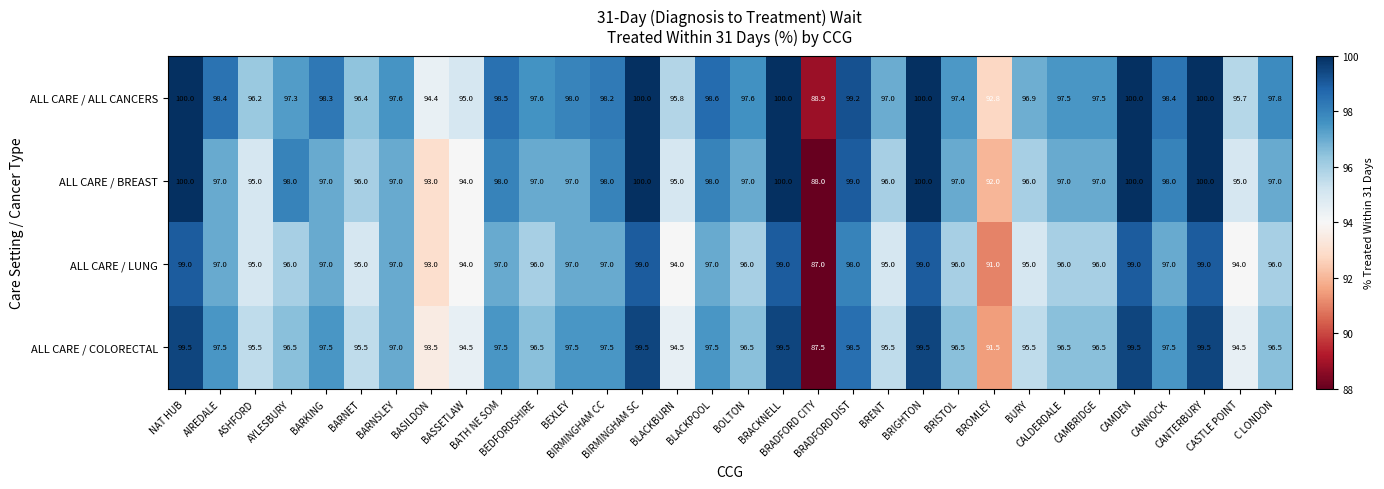

Rank the series at BRADFORD CITY from lowest to highest value.

ALL CARE / LUNG, ALL CARE / COLORECTAL, ALL CARE / BREAST, ALL CARE / ALL CANCERS